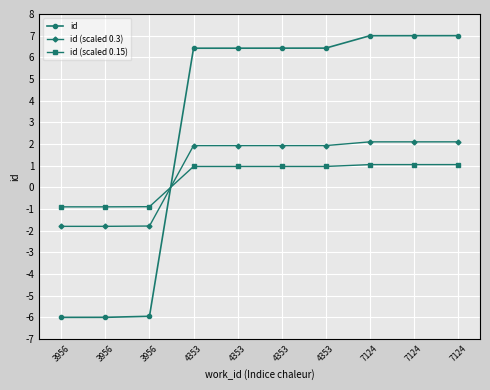

True or false: id and id (scaled 0.3) cross at least once.

True